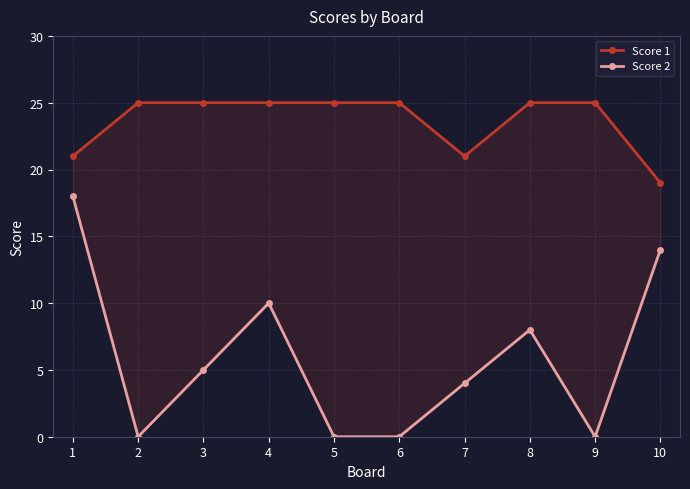

At how many categories does at least one series exceed 8?

10